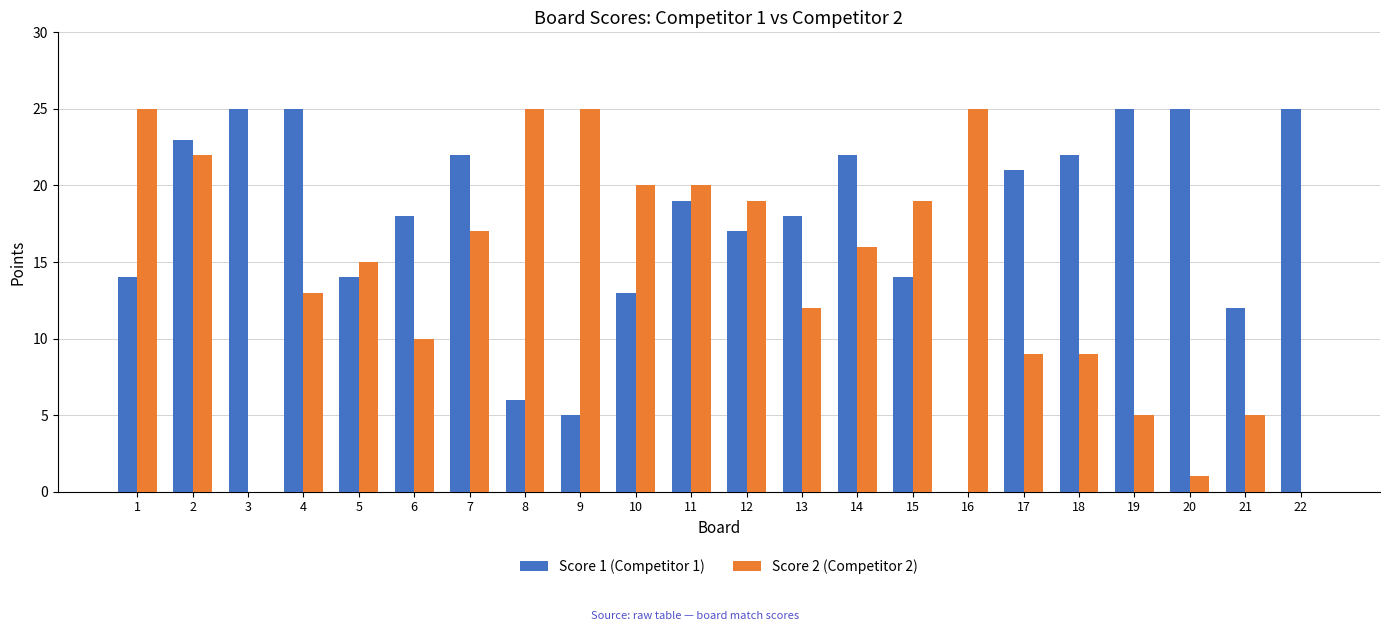

What is the sum of the Score 1 (Competitor 1) values at 14 and 12?

39